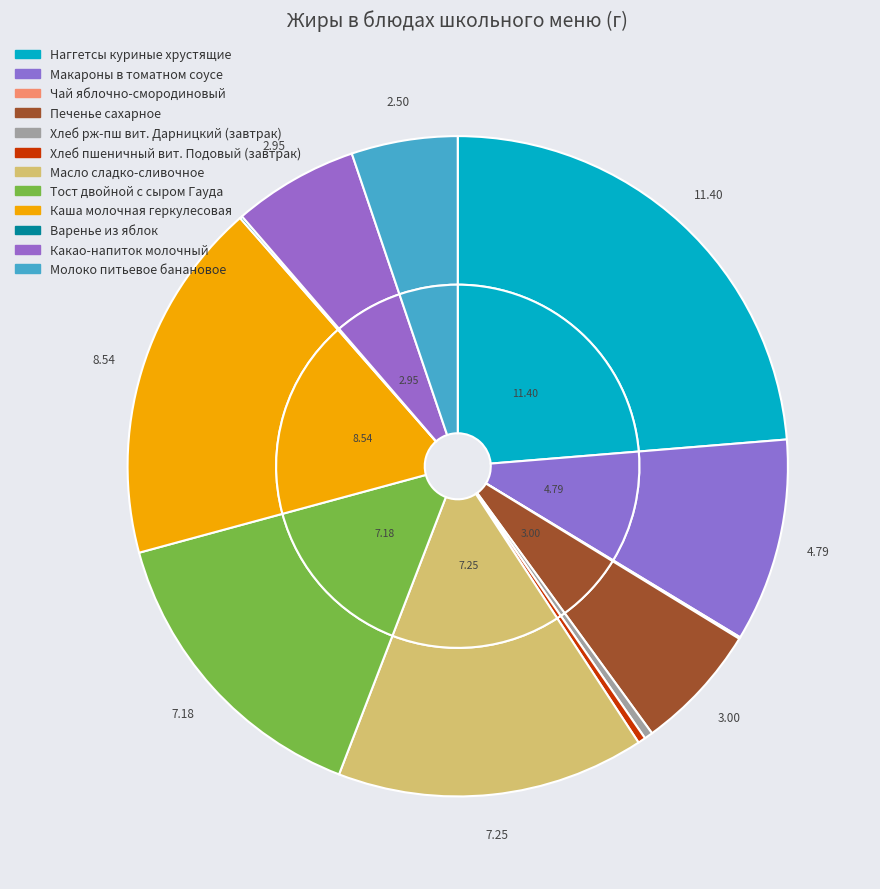

Do Макароны в томатном соусе and Какао-напиток молочный together represent more than half of the pie?

No